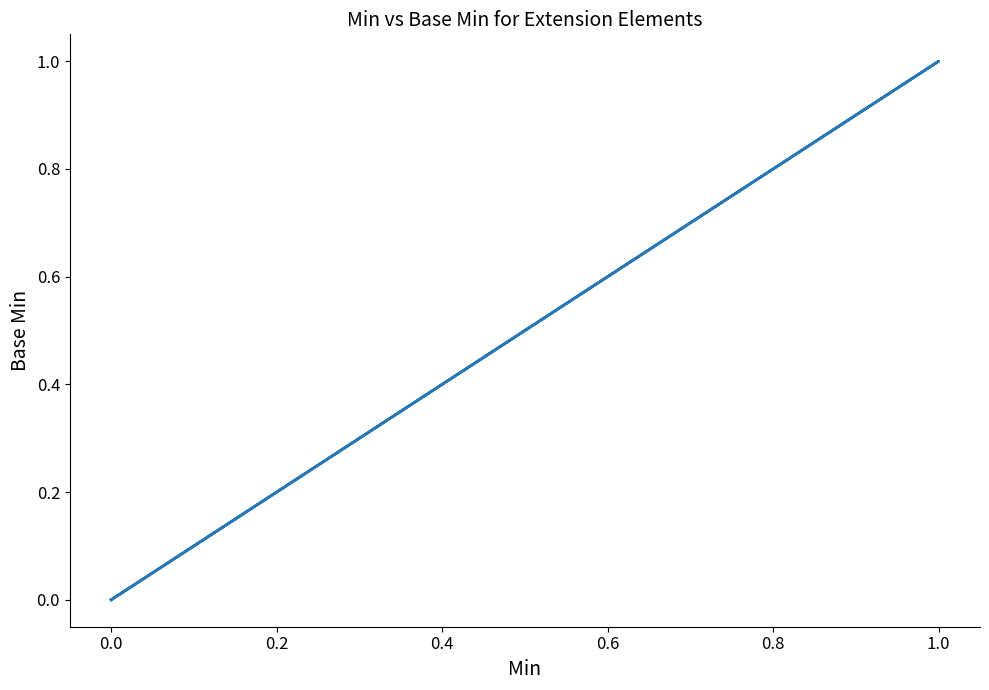

What is the sum of the values at 1.0 and 0.0?

1